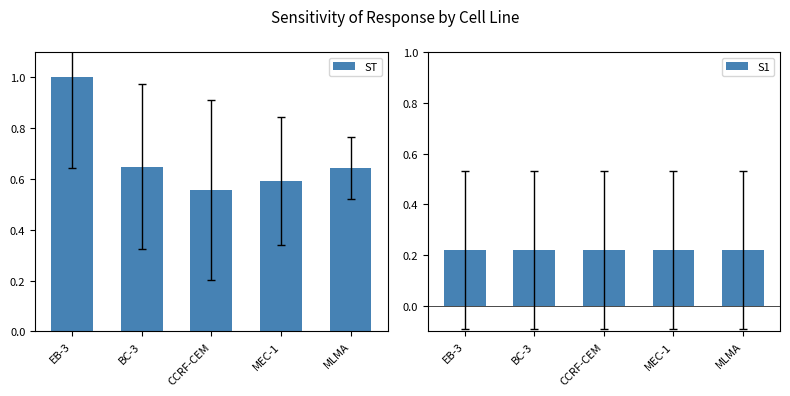

Rank the series at EB-3 from highest to lowest value.

ST, S1